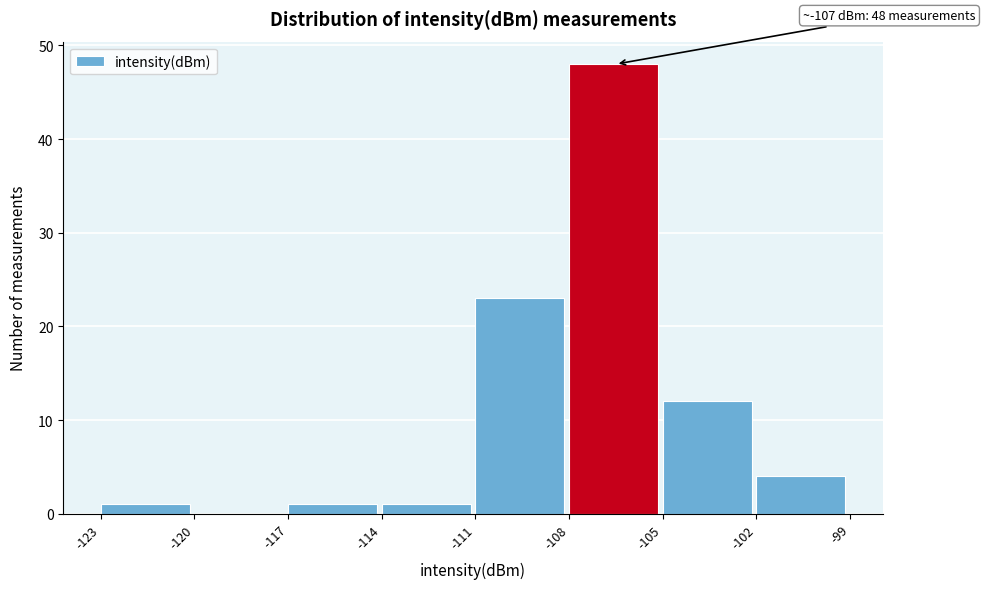

Over which range of the x-axis is the bar tallest?

-108 to -105